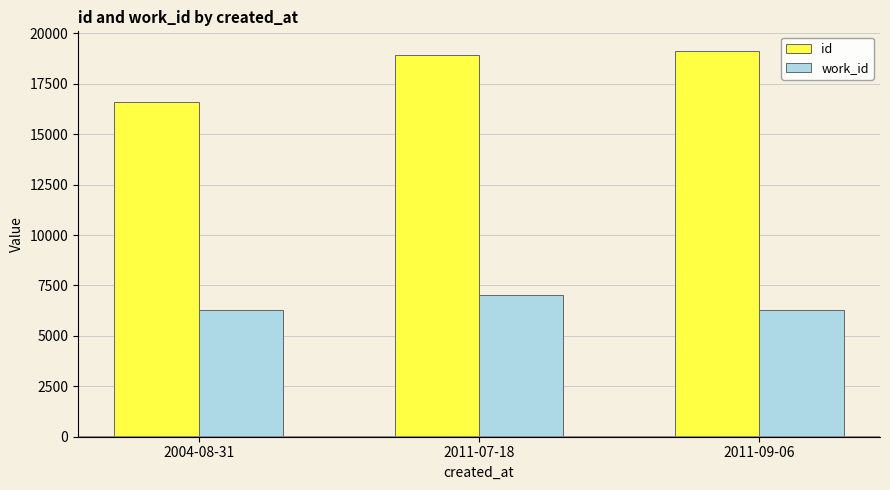

Reading left to right, transcribe all the data shown in this chart.

id: 16571	18903	19140
work_id: 6264	7013	6264